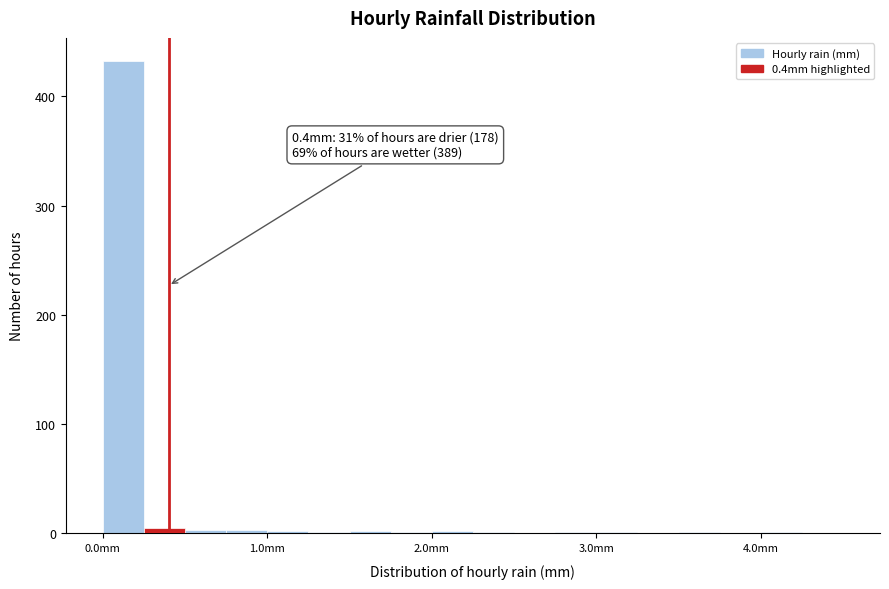

Read against the x-axis, roughly where is the centre of the tallest bar?

0.1